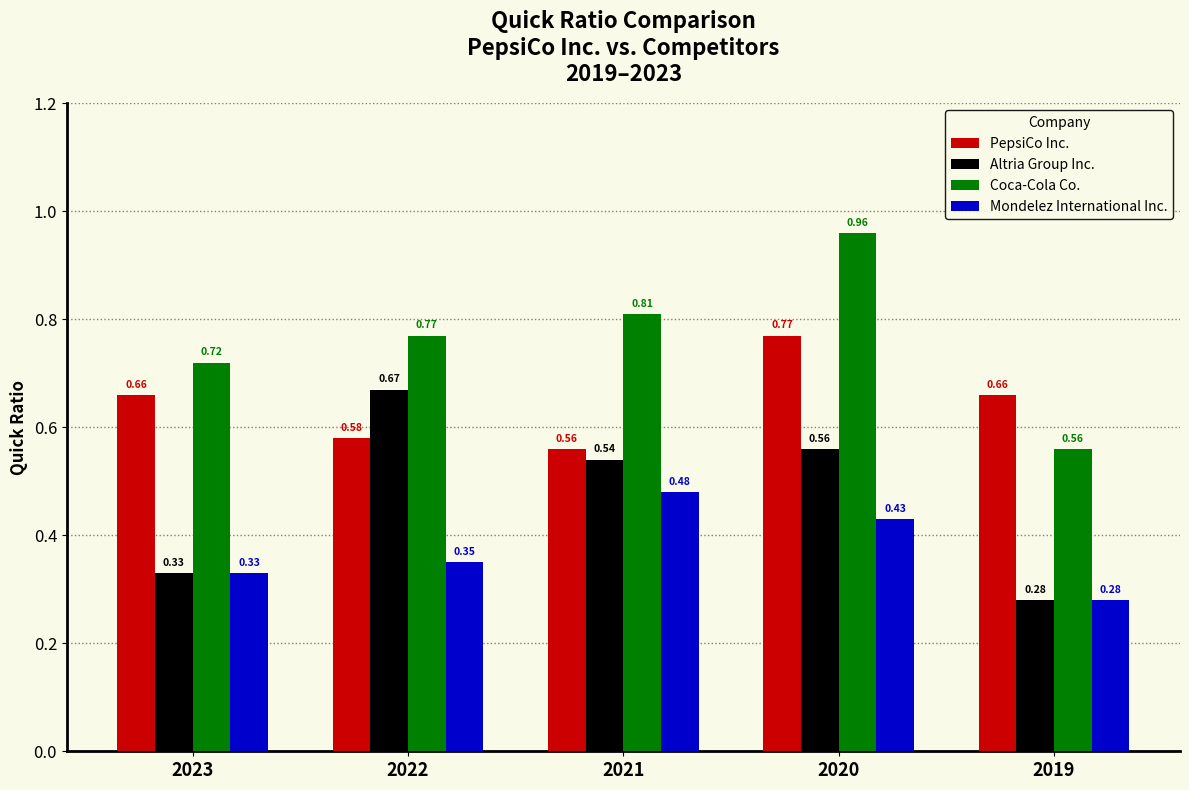

At 2021, list the series in order from smallest to largest.

Mondelez International Inc., Altria Group Inc., PepsiCo Inc., Coca-Cola Co.